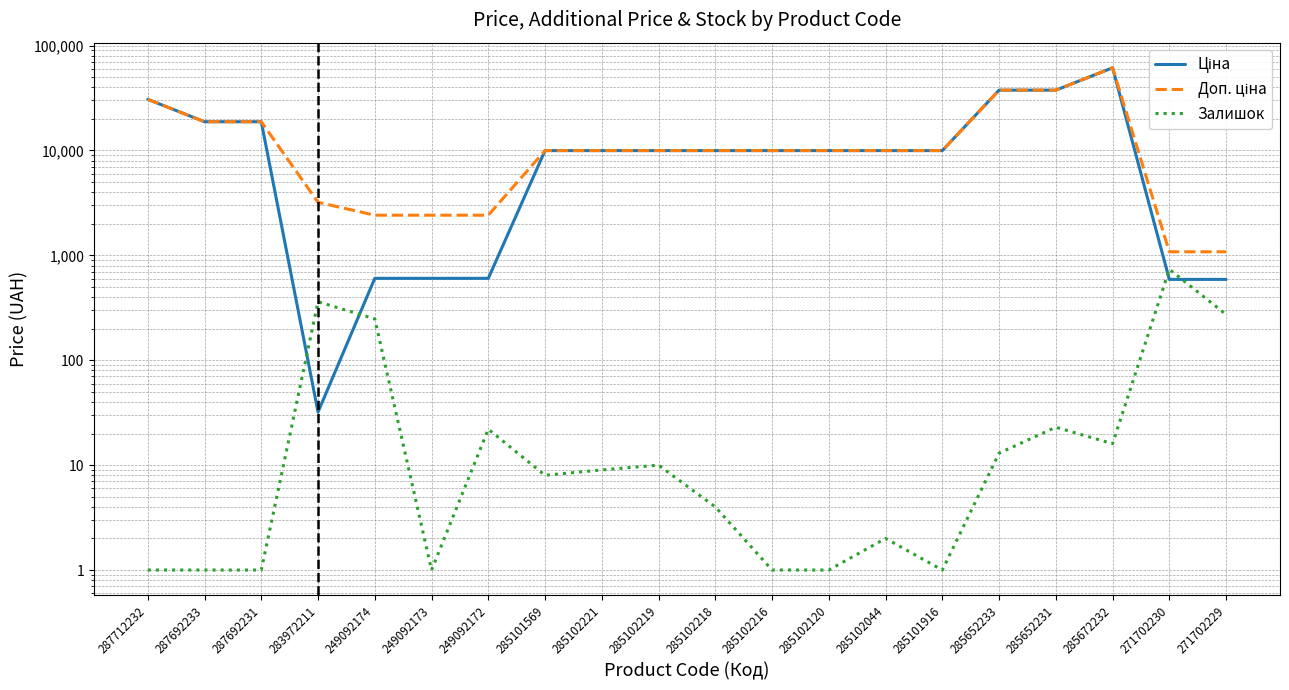

What is the approximate value of Ціна at 285102219?

9975.0